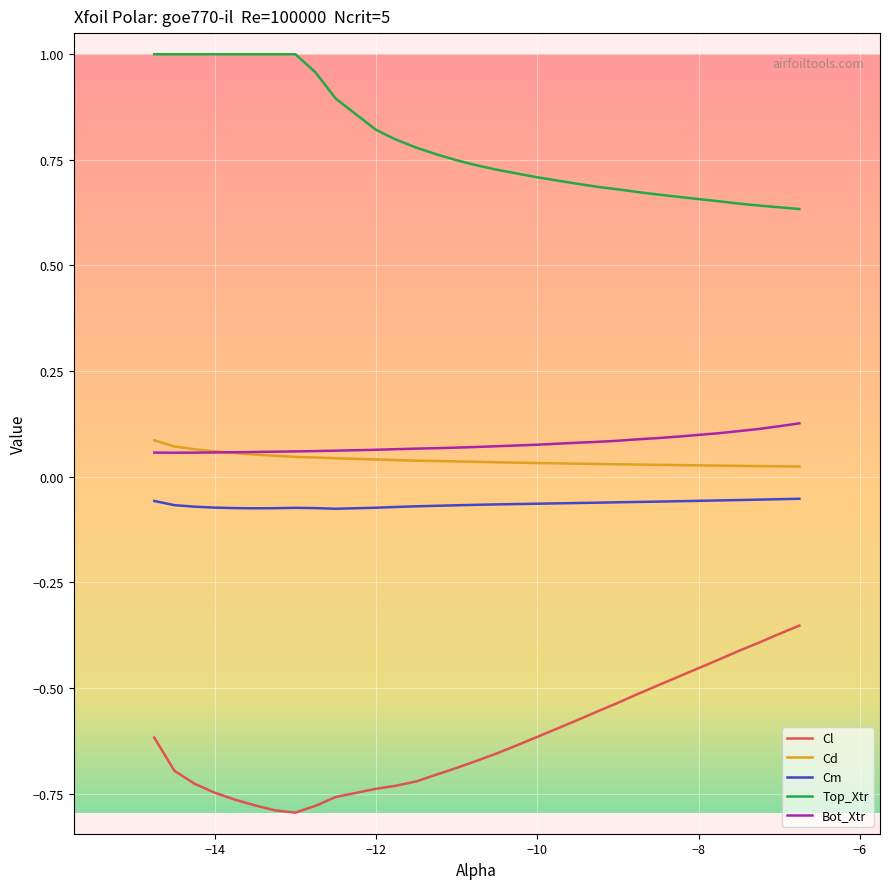

Which series has the largest total across all categories?

Top_Xtr